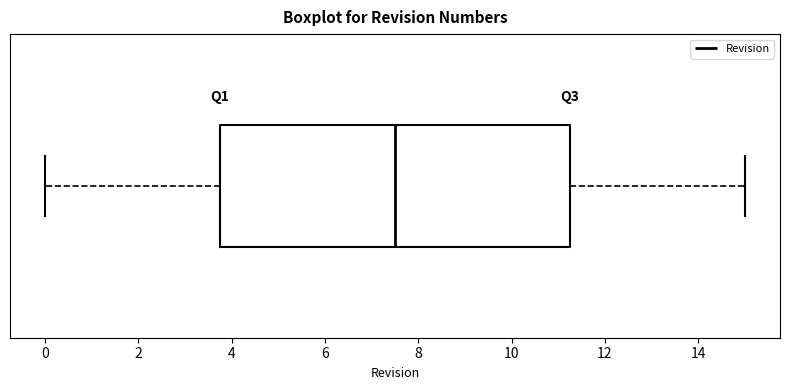

Transcribe this box plot: give where the median line is, the range the box spans, and where the two whiskers end, as read against the x-axis. The values are not printed on the chart, so give them approximately, as read against the axis.

median 7.6, box 3.8 to 11.2, whiskers 0.0 to 15.0